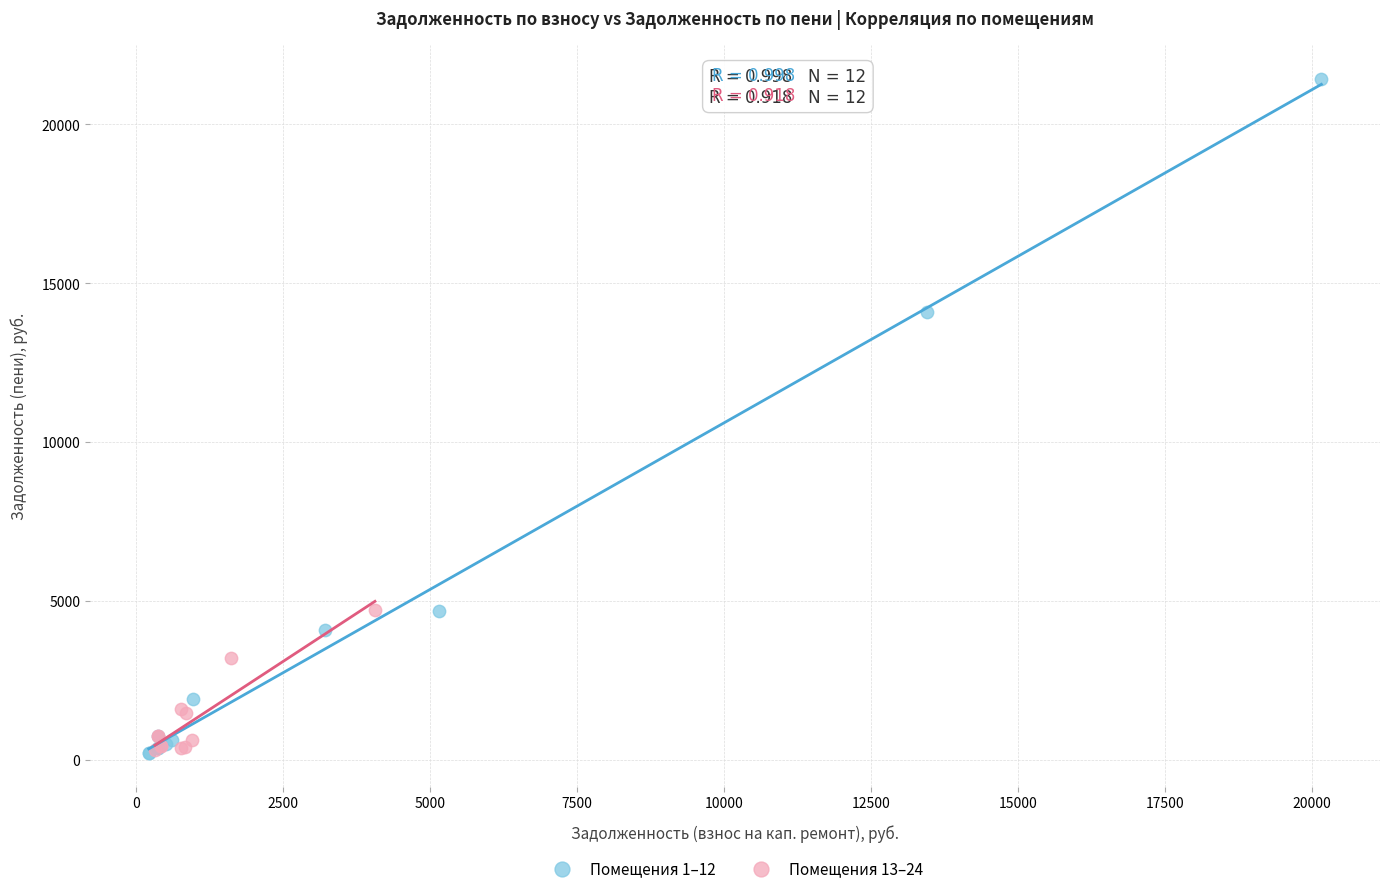

Which series contains the highest Y value?

Помещения 1–12